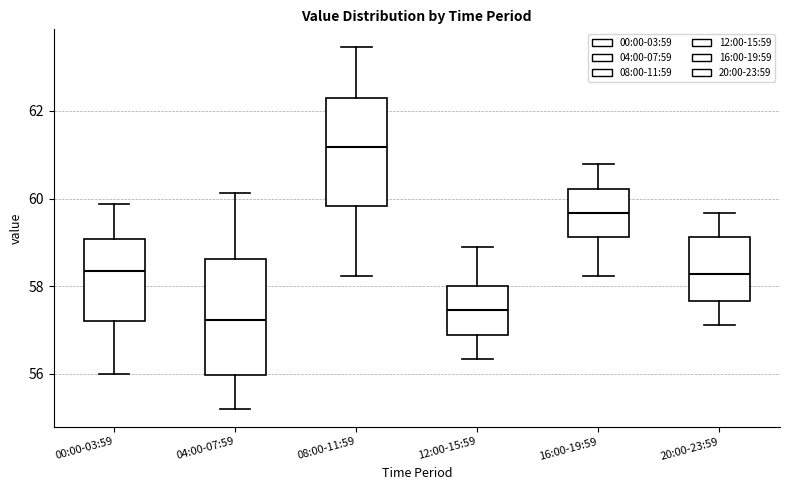

Reading left to right, read every box against the y-axis: the position of its median line, the range the box covers, and the ends of its whiskers. The values are not printed on the chart, so give them approximately, as read against the axis.

00:00-03:59: median 58.4, box 57.2 to 59.0, whiskers 56.0 to 59.8
04:00-07:59: median 57.2, box 56.0 to 58.6, whiskers 55.2 to 60.2
08:00-11:59: median 61.2, box 59.8 to 62.2, whiskers 58.2 to 63.4
12:00-15:59: median 57.4, box 56.8 to 58.0, whiskers 56.4 to 58.8
16:00-19:59: median 59.6, box 59.2 to 60.2, whiskers 58.2 to 60.8
20:00-23:59: median 58.2, box 57.6 to 59.2, whiskers 57.2 to 59.6